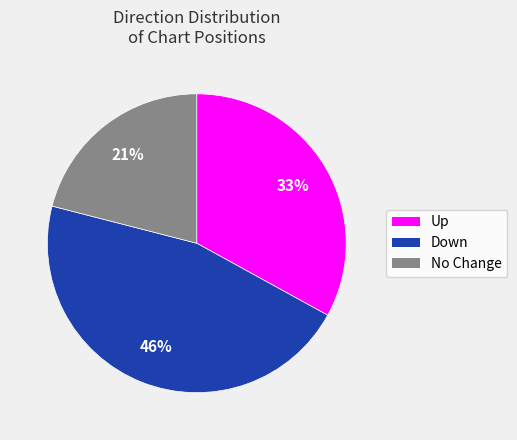

To the nearest percent, what is the difference between the largest and smallest slice percentages?

25%